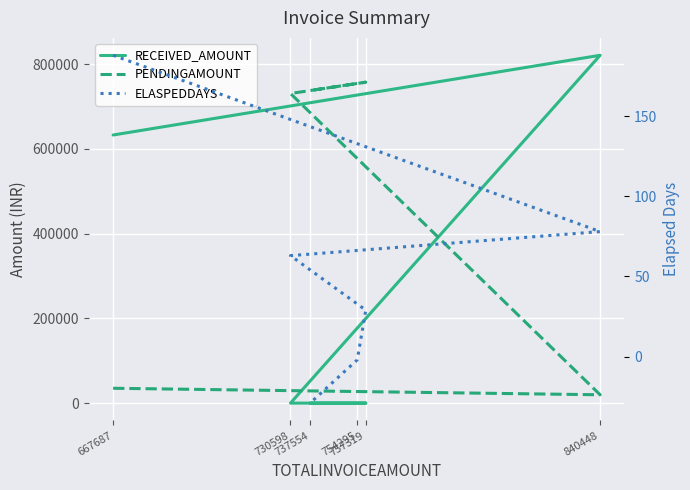

At which category is the sum across all series the highest?

840448